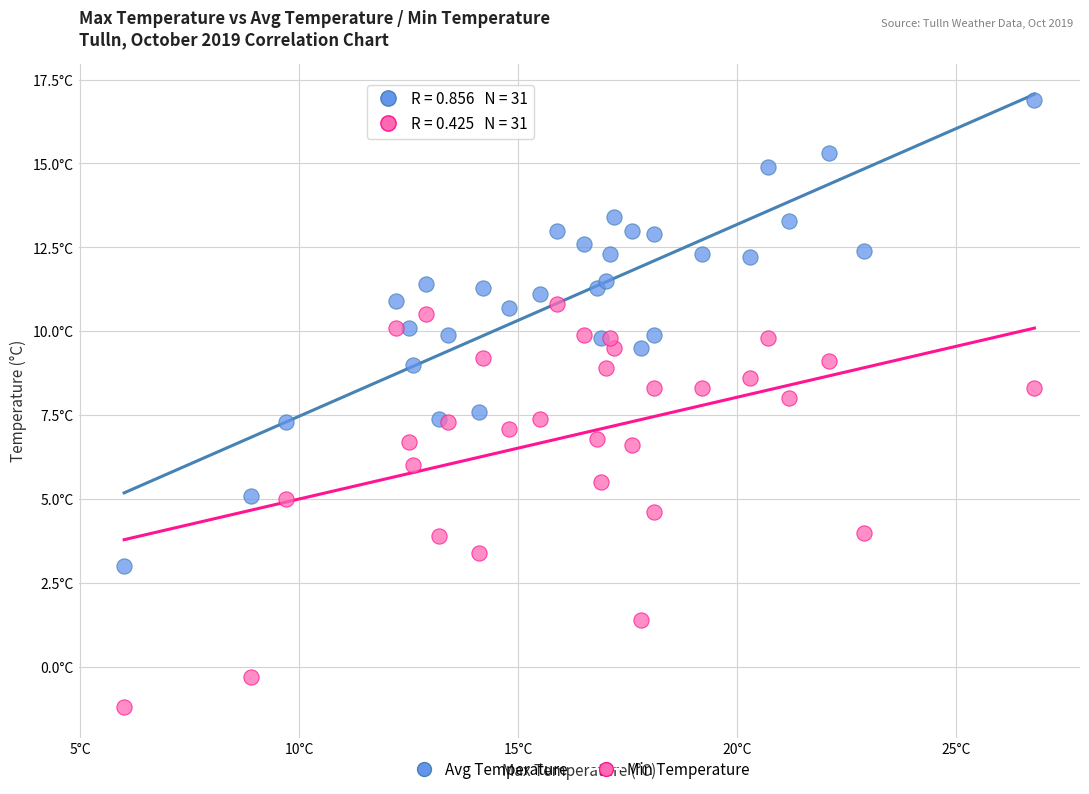

Which series contains the highest Y value?

Avg Temperature